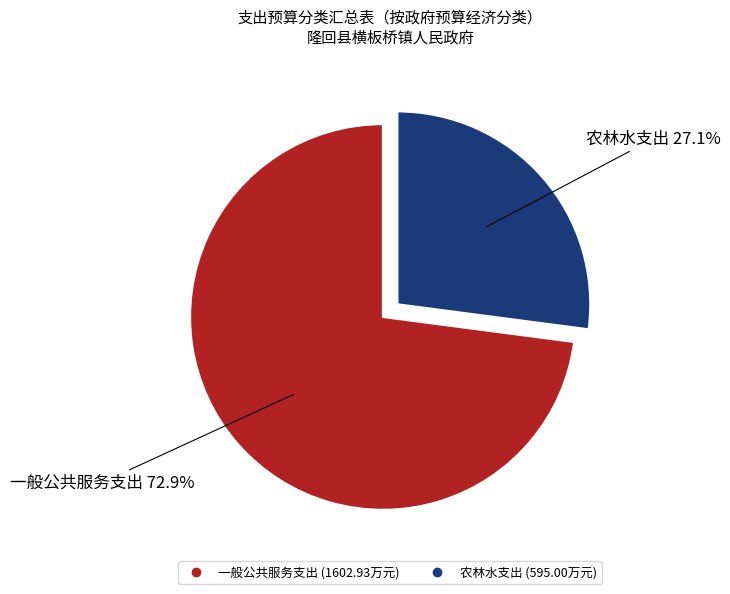

Which has a higher value, 一般公共服务支出 or 农林水支出?

一般公共服务支出